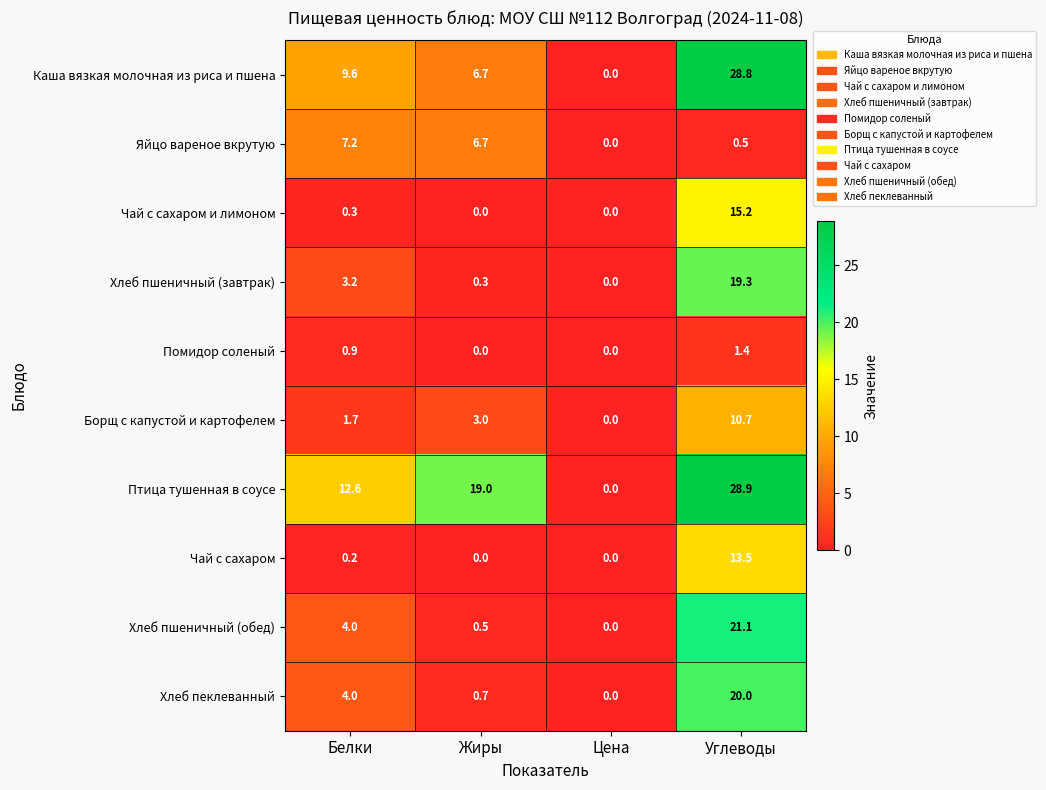

List the series in order of their peak value, highest first.

Птица тушенная в соусе, Каша вязкая молочная из риса и пшена, Хлеб пшеничный (обед), Хлеб пеклеванный, Хлеб пшеничный (завтрак), Чай с сахаром и лимоном, Чай с сахаром, Борщ с капустой и картофелем, Яйцо вареное вкрутую, Помидор соленый